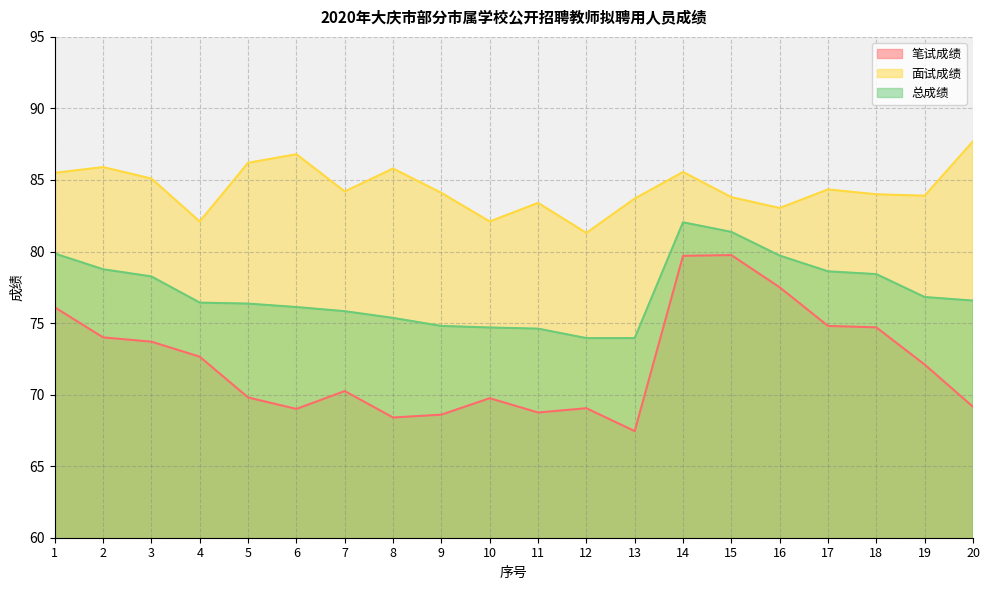

Is the value of 面试成绩 at 6 greater than the value of 总成绩 at 14?

Yes